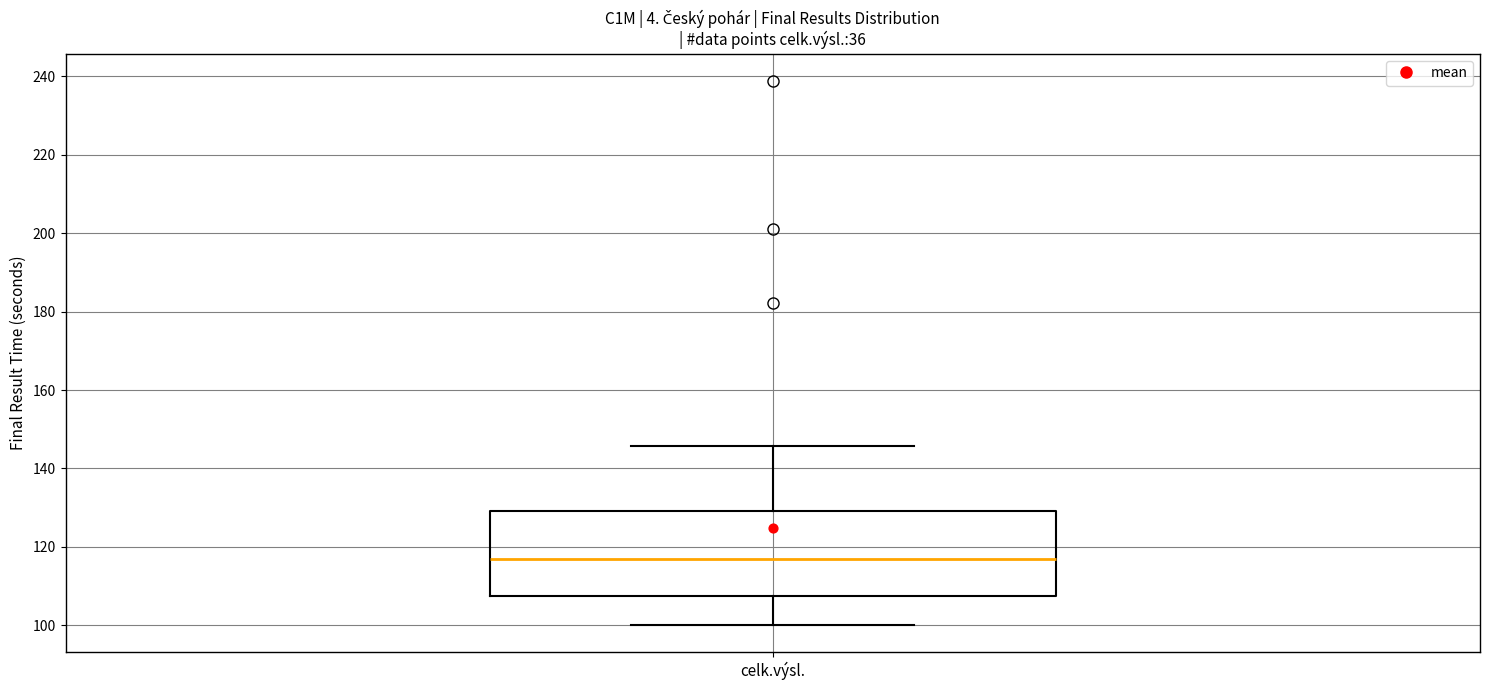

Transcribe this box plot: give where the median line is, the range the box spans, and where the two whiskers end, as read against the y-axis. The values are not printed on the chart, so give them approximately, as read against the axis.

median 116, box 108 to 130, whiskers 100 to 146